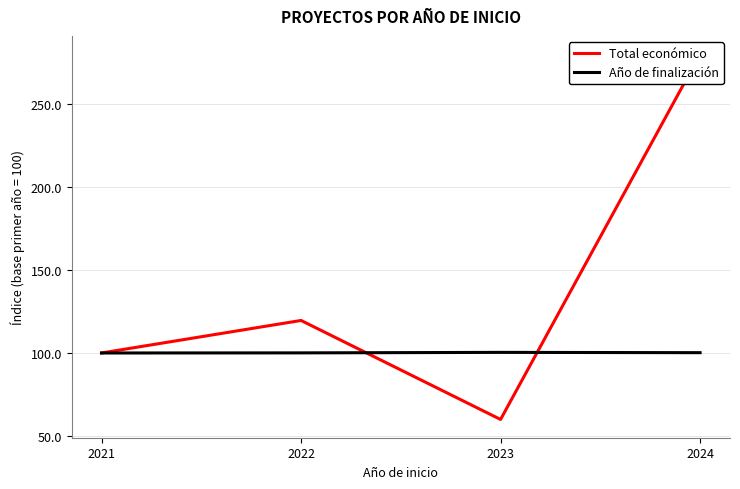

In Total económico, how many points are lower than both neighbors (excluding endpoints)?

1